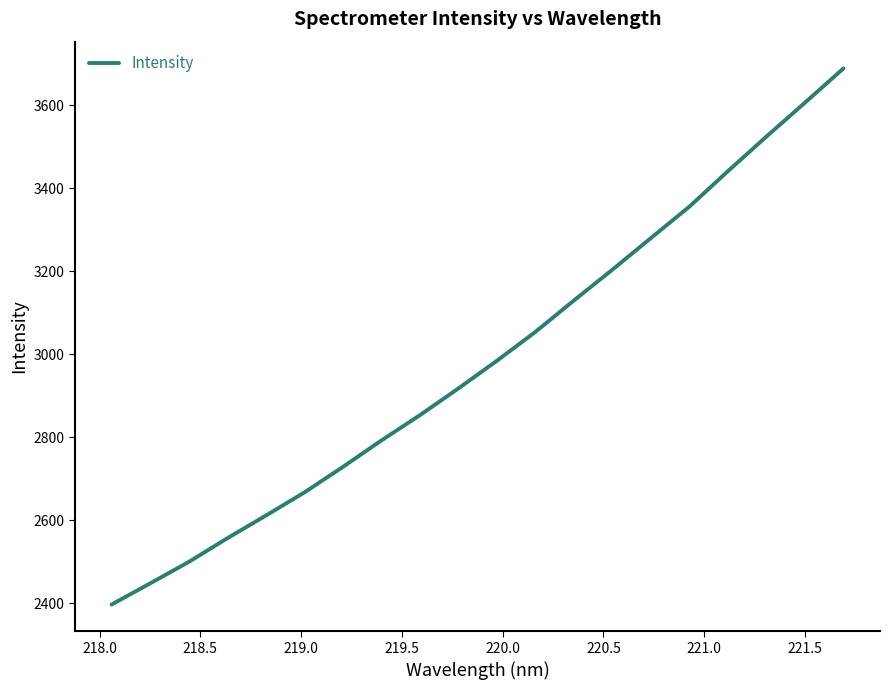

What is the maximum value shown in the chart?

3688.6